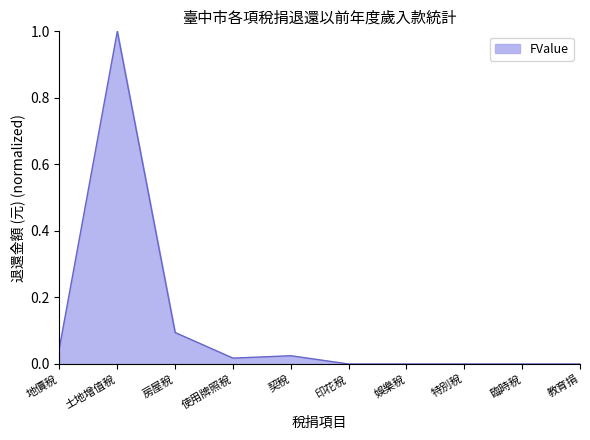

What position from the left is 教育捐?

10